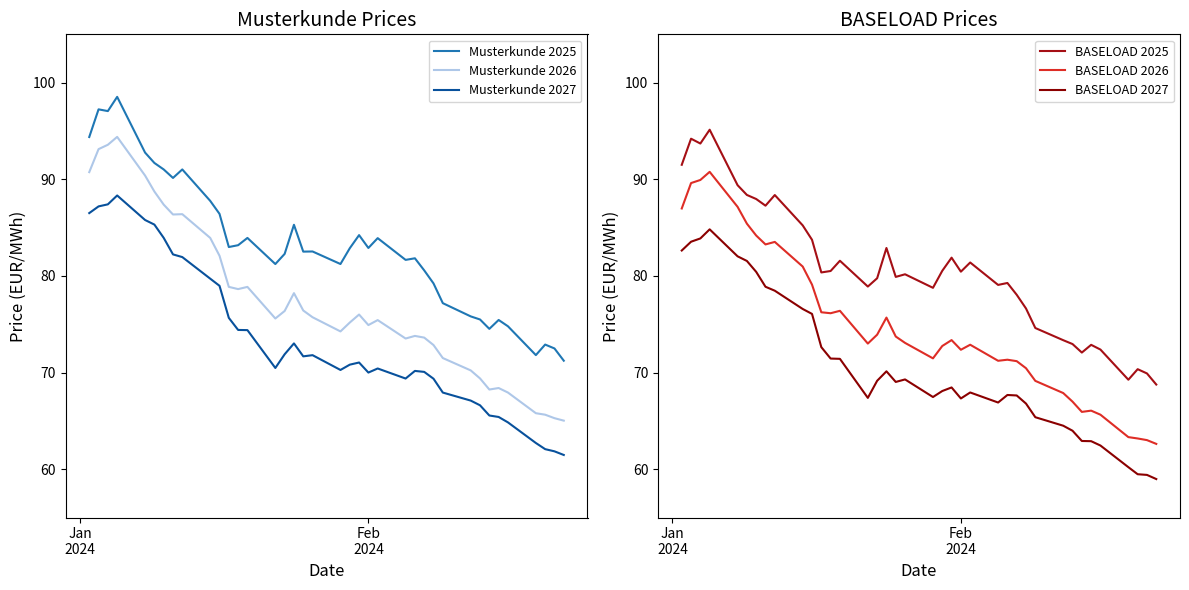

True or false: BASELOAD 2025 and Musterkunde 2026 intersect in this chart.

True